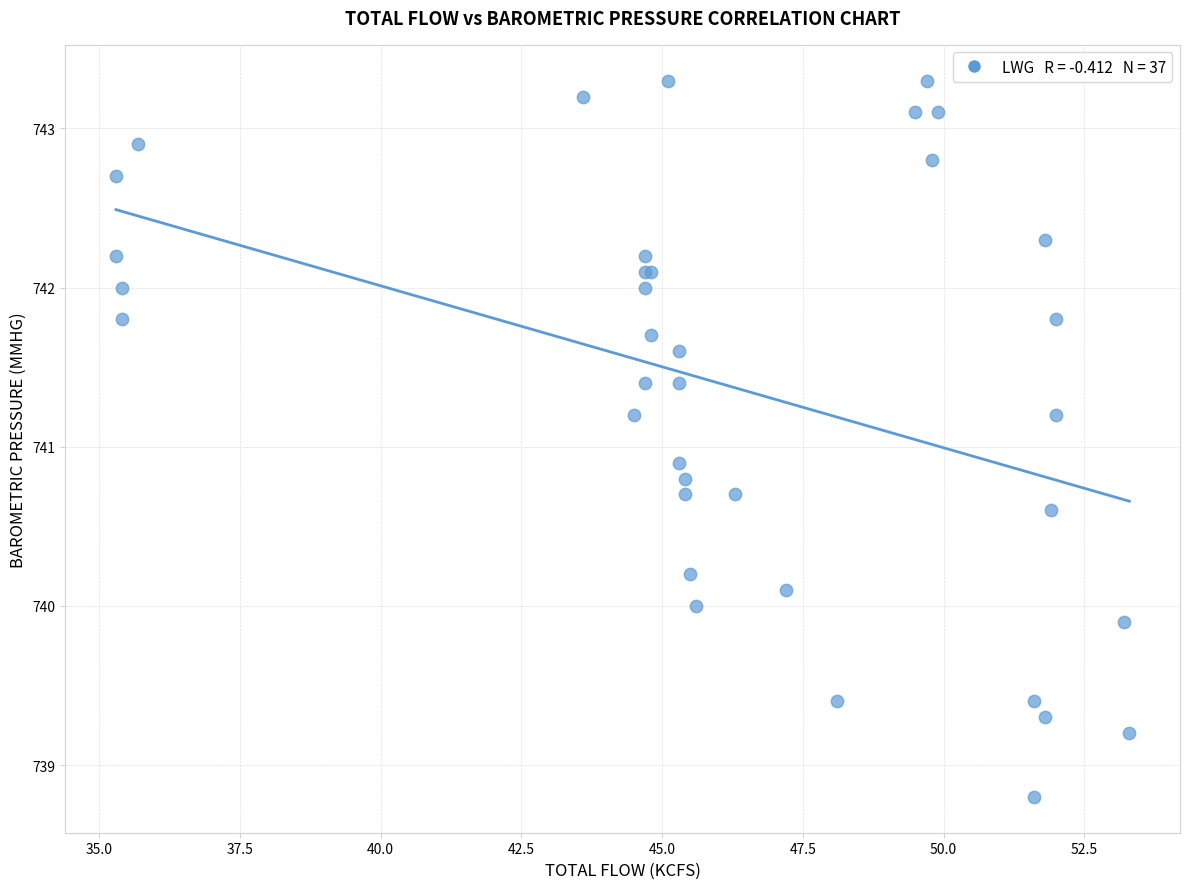

What Y value in the scatter plot is closest to 741?

740.9